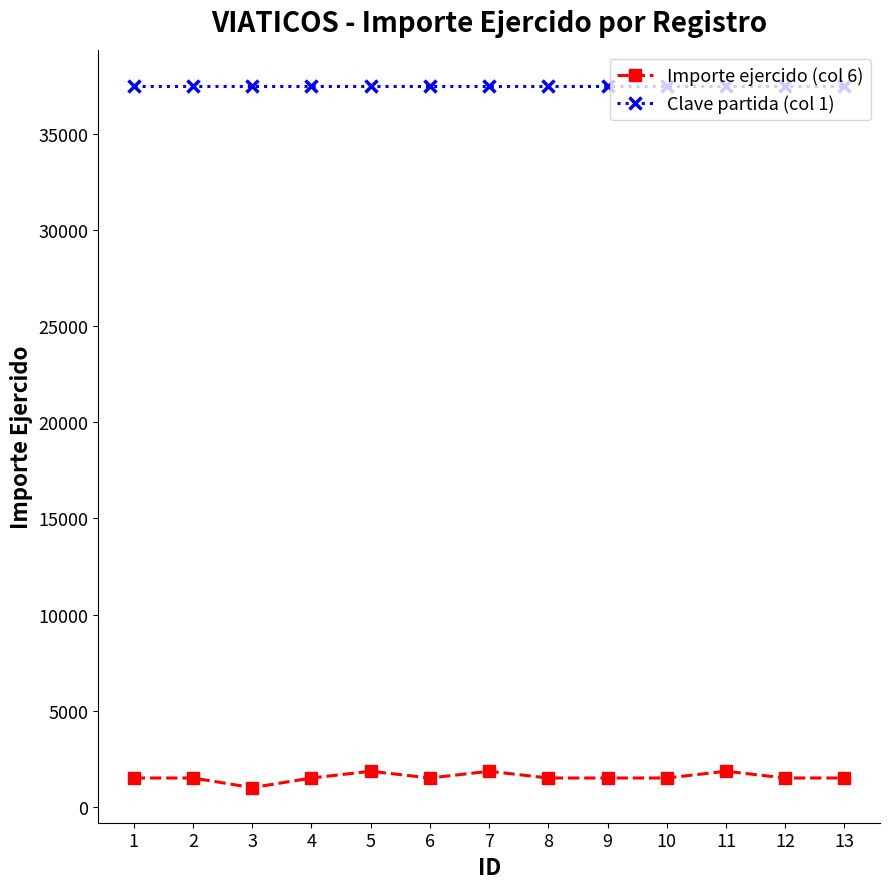

The value of Clave partida (col 1) at 1 is 52802. True or false?

False